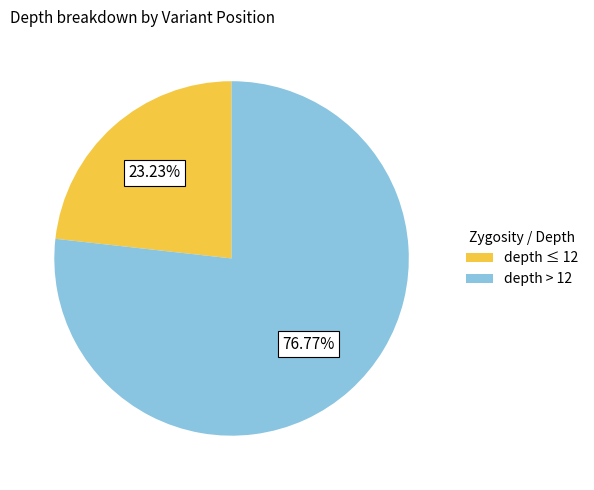

Which category has the smallest portion of the pie?

depth ≤ 12